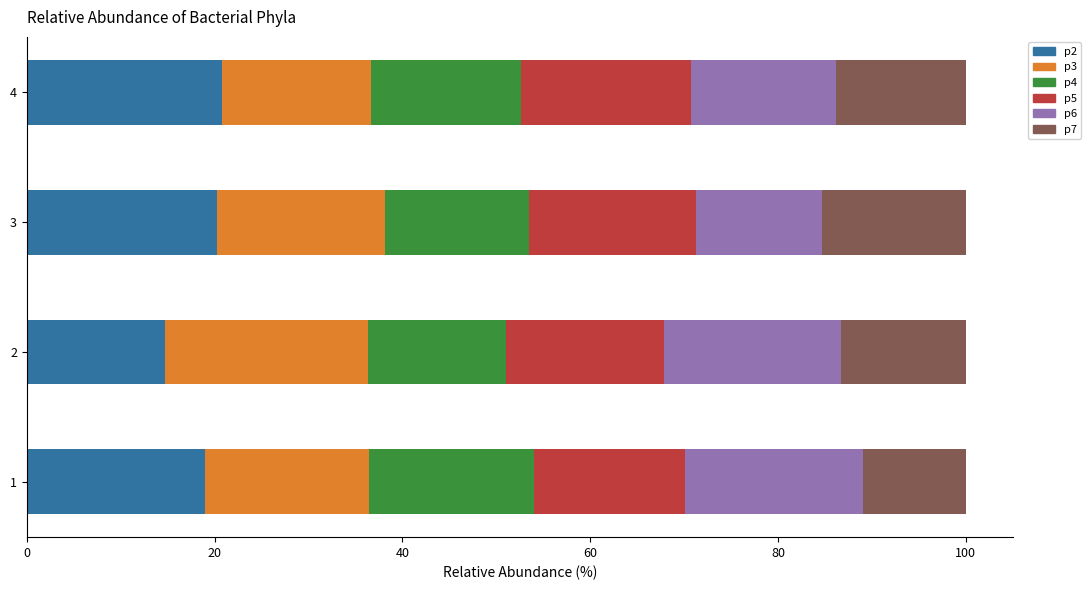

How many data points in p2 are less than 20?

2